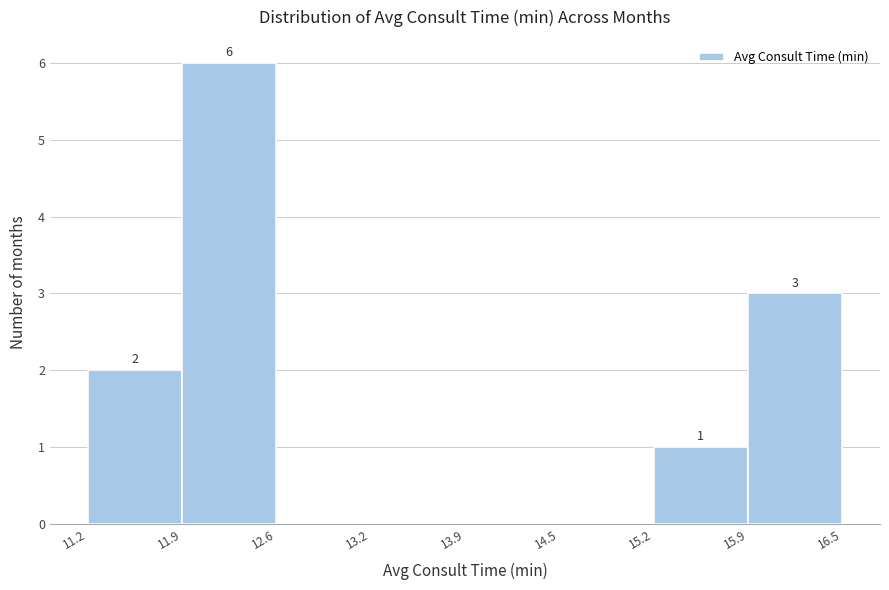

Which range on the x-axis has the tallest bar?

11.9 to 12.6